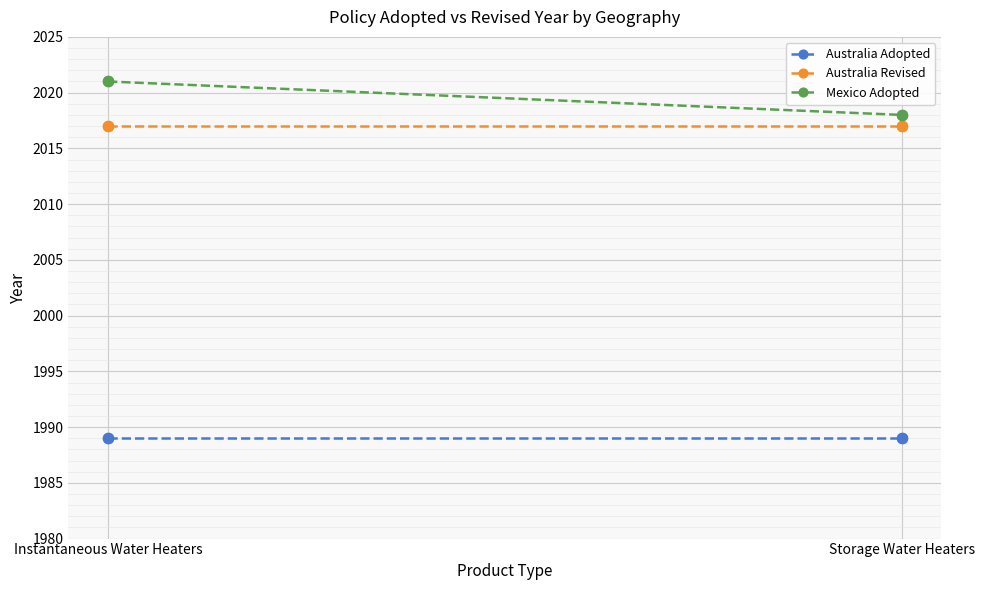

At which category is the sum across all series the highest?

Instantaneous Water Heaters